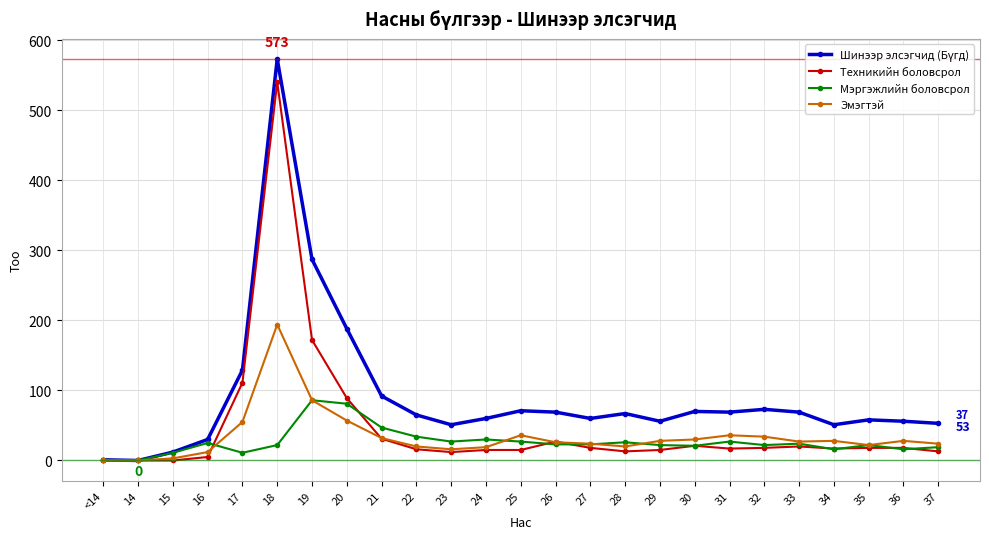

True or false: Техникийн боловсрол has more than 1 points higher than both neighbors.

True